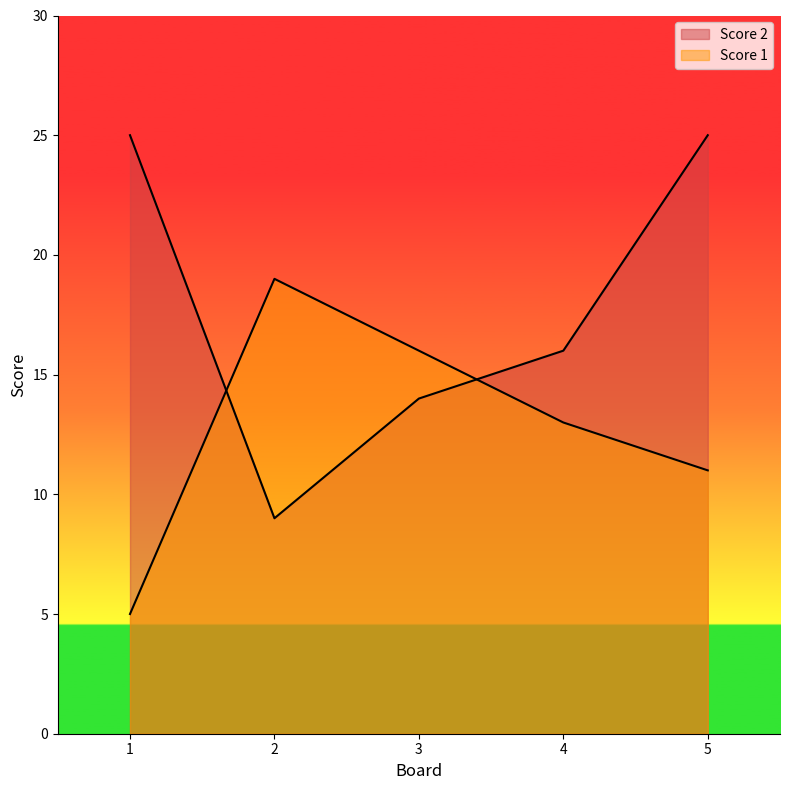

How many data points in Score 1 are less than 16?

2